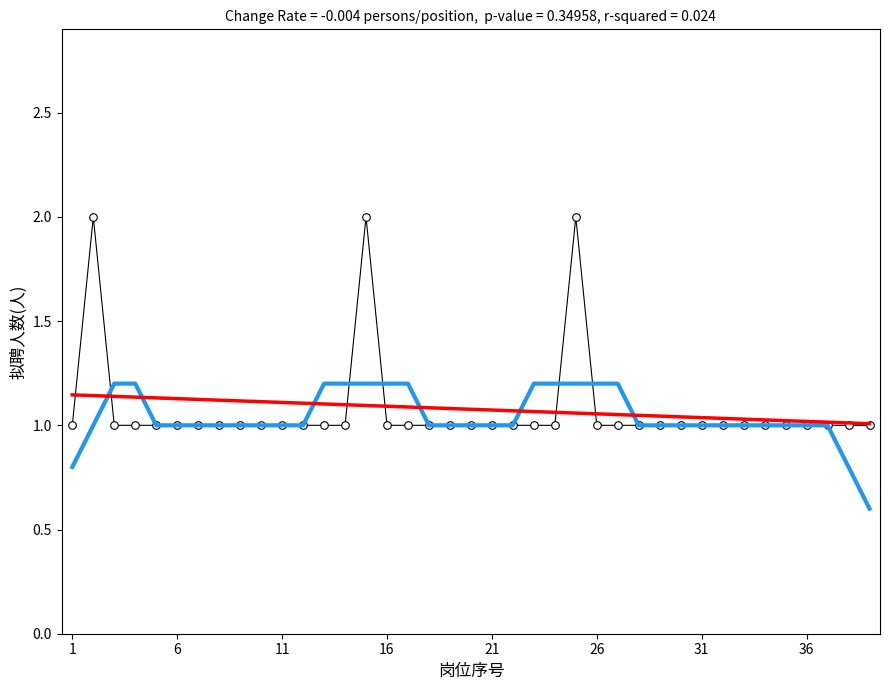

Which series has the largest total across all categories?

Trend